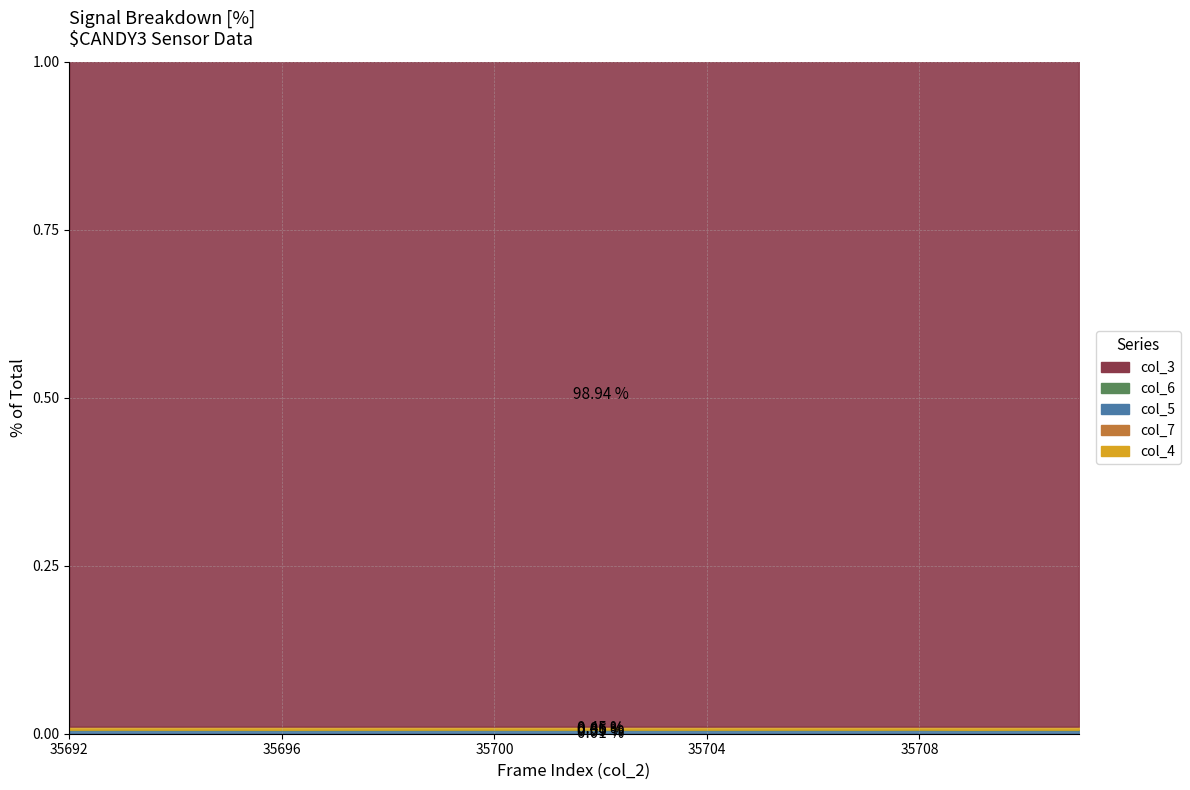

Which label corresponds to the smallest value in the chart?

35698